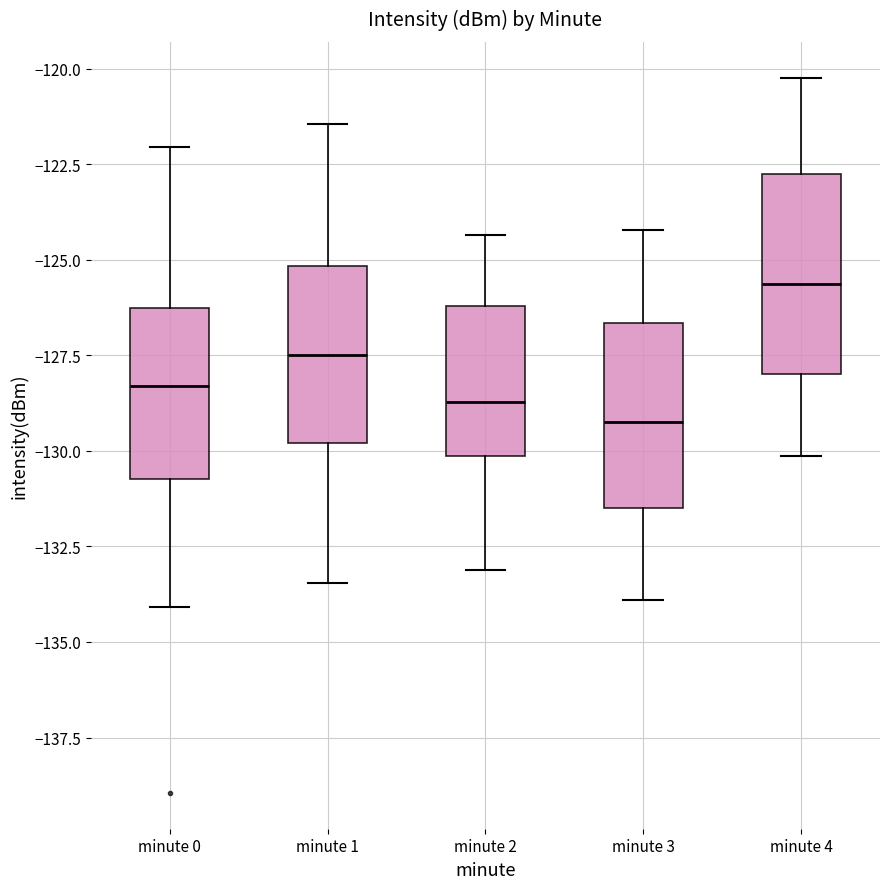

Reading left to right, transcribe this box plot: for each box, give where its median line is, the range the box spans, and where its two whiskers end, as read against the y-axis. The values are not printed on the chart, so give them approximately, as read against the axis.

minute 0: median -128.5, box -130.5 to -126.5, whiskers -134.0 to -122.0
minute 1: median -127.5, box -130.0 to -125.0, whiskers -133.5 to -121.5
minute 2: median -128.5, box -130.0 to -126.0, whiskers -133.0 to -124.5
minute 3: median -129.0, box -131.5 to -126.5, whiskers -134.0 to -124.0
minute 4: median -125.5, box -128.0 to -123.0, whiskers -130.0 to -120.0